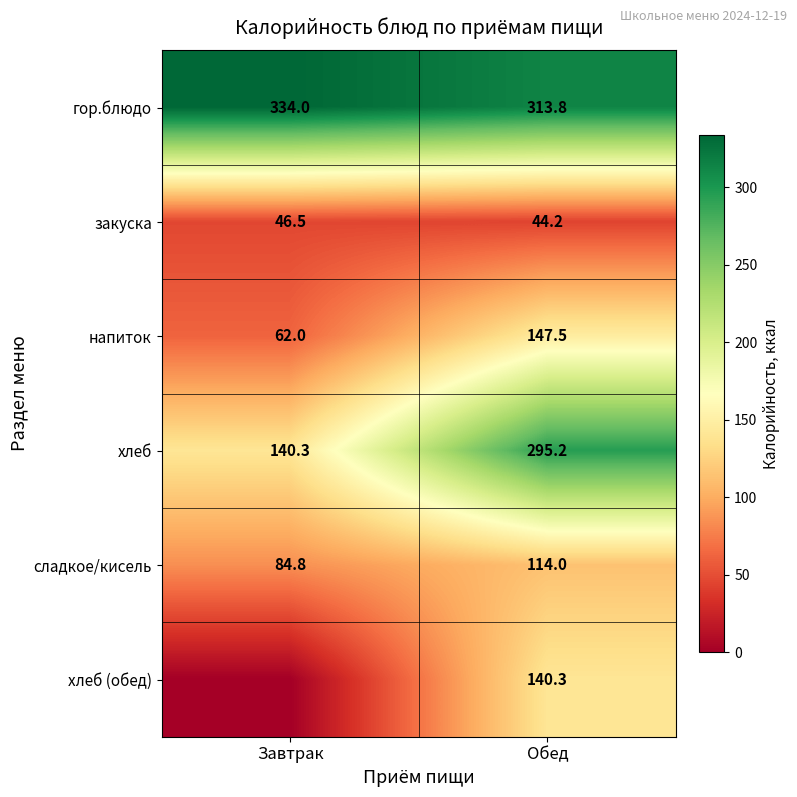

Where does the закуска series first go above 46?

Завтрак